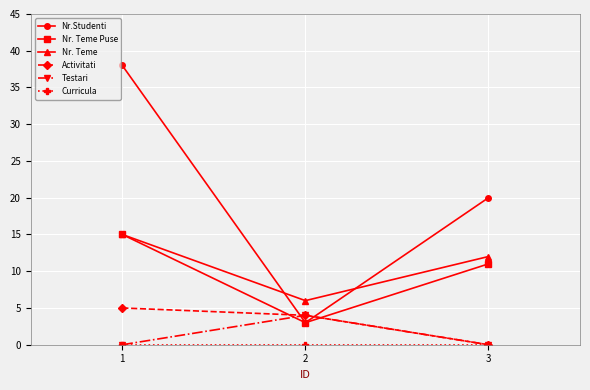

At which label does Activitati reach its minimum?

3